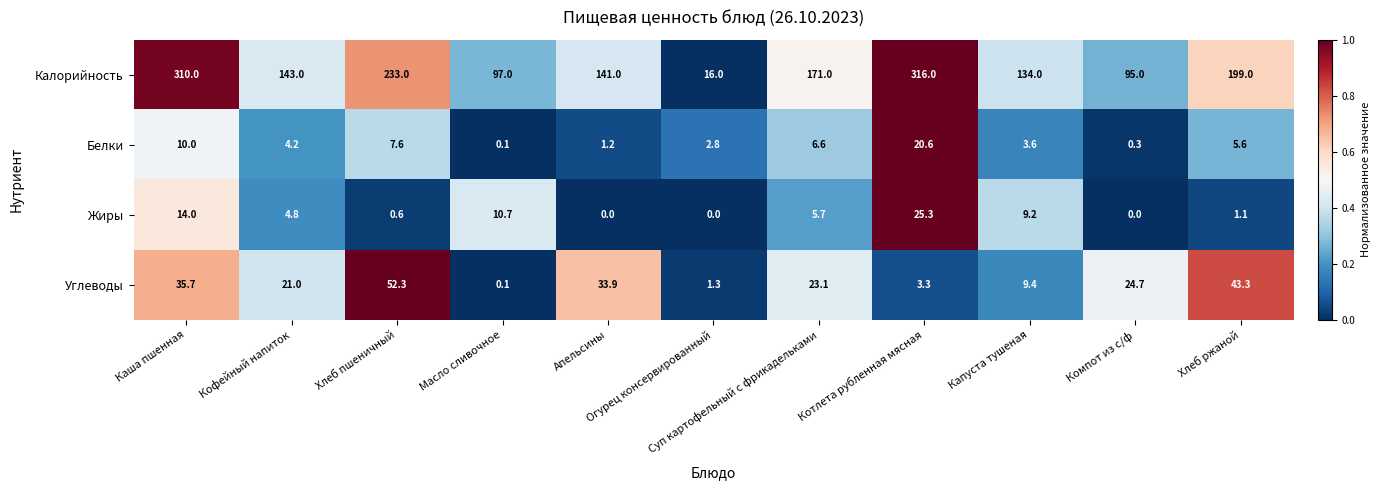

Which series has the widest spread of values?

Калорийность